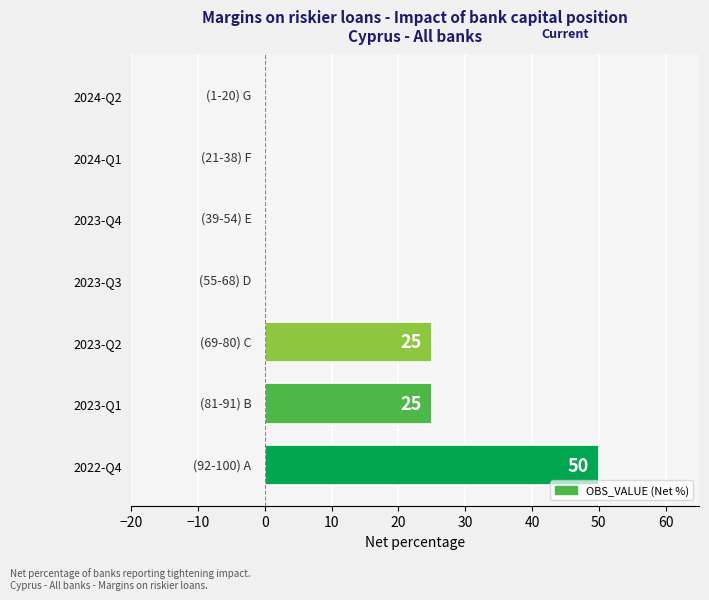

What is the sum of all values?

100